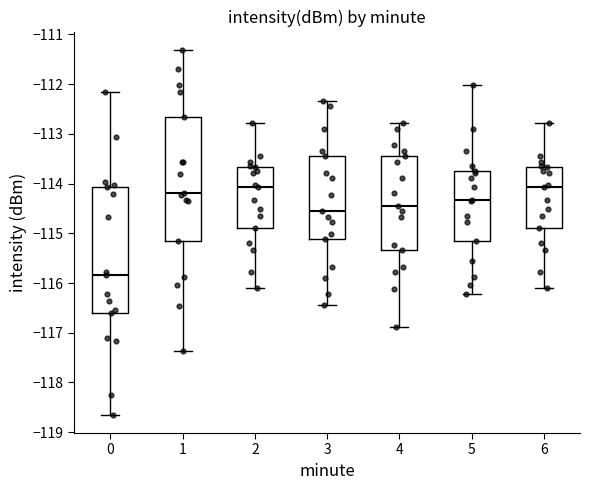

Reading left to right, read every box against the y-axis: the position of its median line, the range the box covers, and the ends of its whiskers. The values are not printed on the chart, so give them approximately, as read against the axis.

0: median -115.8, box -116.6 to -114.1, whiskers -118.6 to -112.2
1: median -114.2, box -115.2 to -112.7, whiskers -117.4 to -111.3
2: median -114.1, box -114.9 to -113.7, whiskers -116.1 to -112.8
3: median -114.6, box -115.1 to -113.4, whiskers -116.4 to -112.3
4: median -114.4, box -115.3 to -113.4, whiskers -116.9 to -112.8
5: median -114.3, box -115.2 to -113.7, whiskers -116.2 to -112.0
6: median -114.1, box -114.9 to -113.7, whiskers -116.1 to -112.8